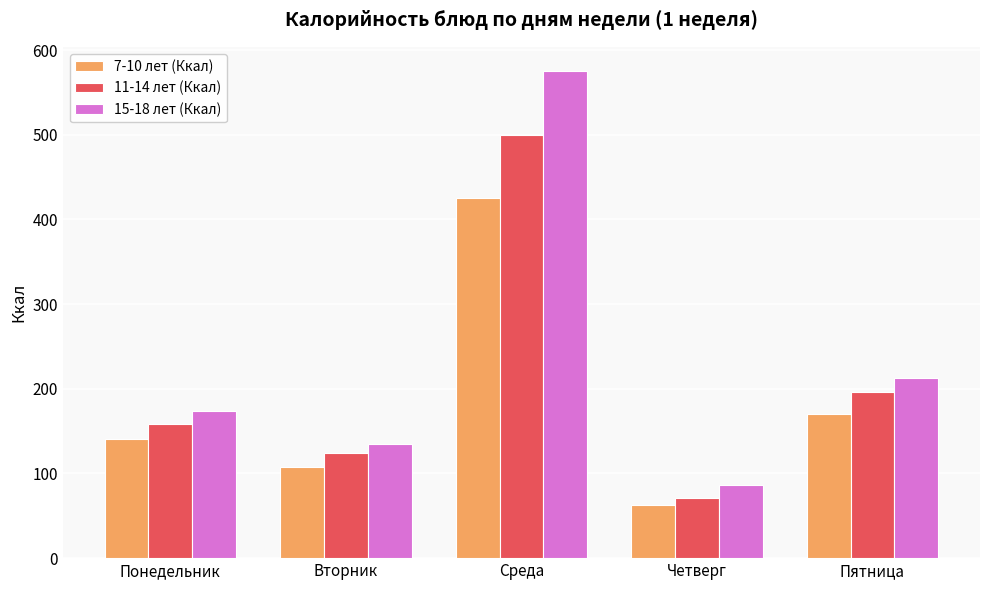

What is the spread (max minus min) of values at Среда?

150.0